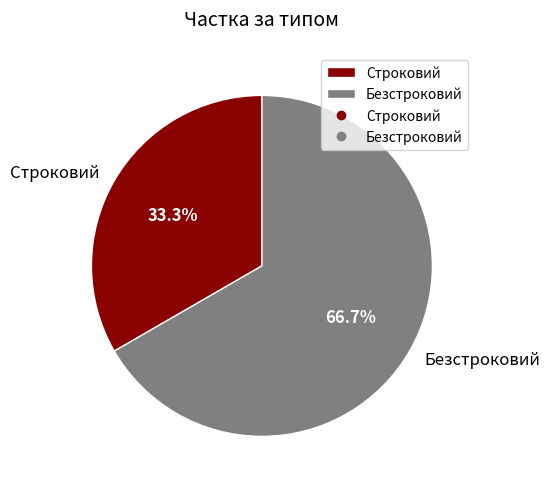

Does Строковий account for over 50% of the chart?

No